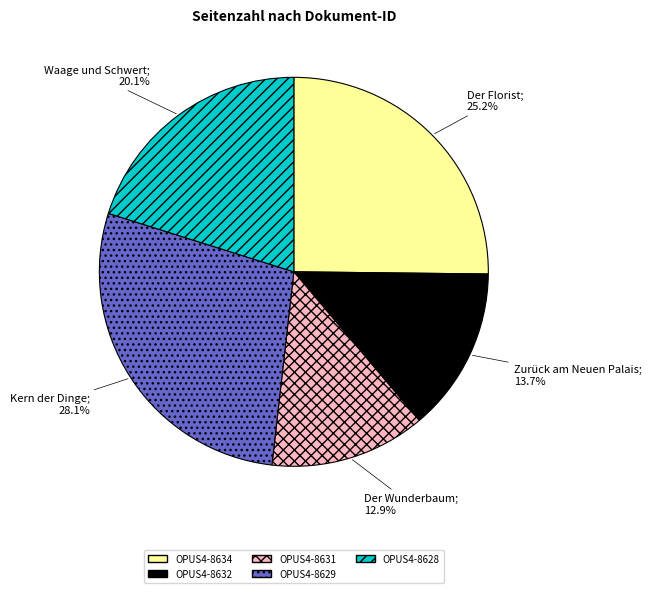

Combined, what portion of the pie is OPUS4-8631 and OPUS4-8629?

41.0%